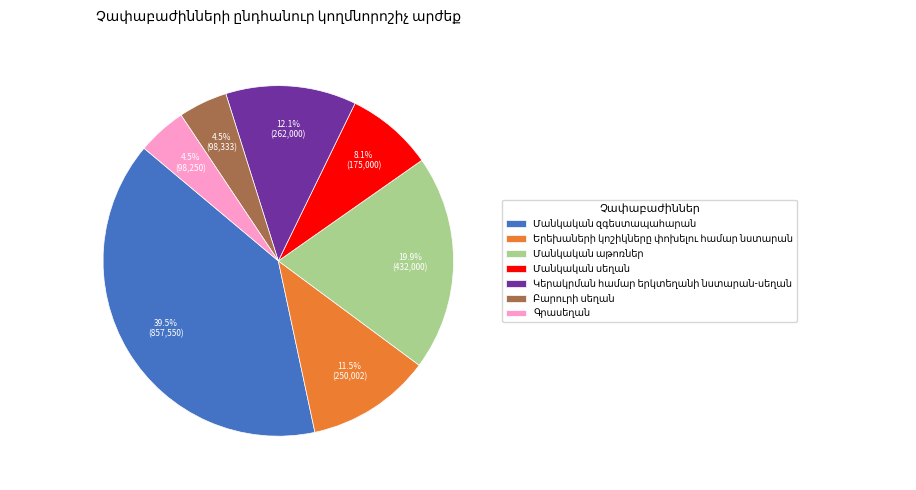

Count the number of slices in the pie.

7